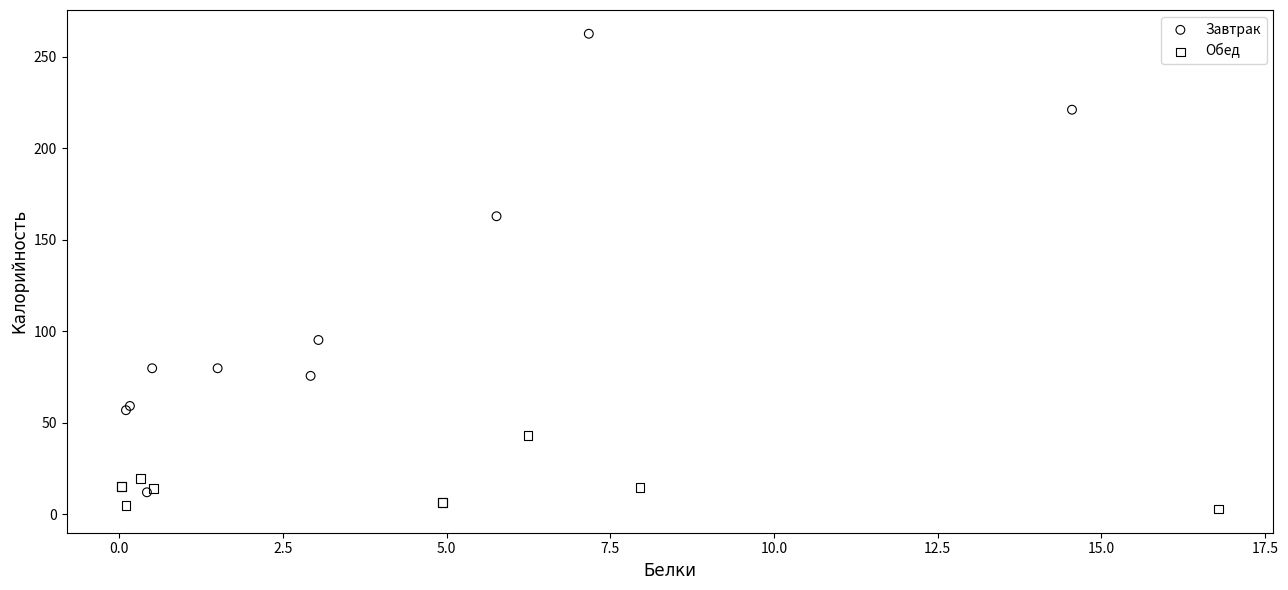

Which series has the largest Y range (max minus min)?

Завтрак